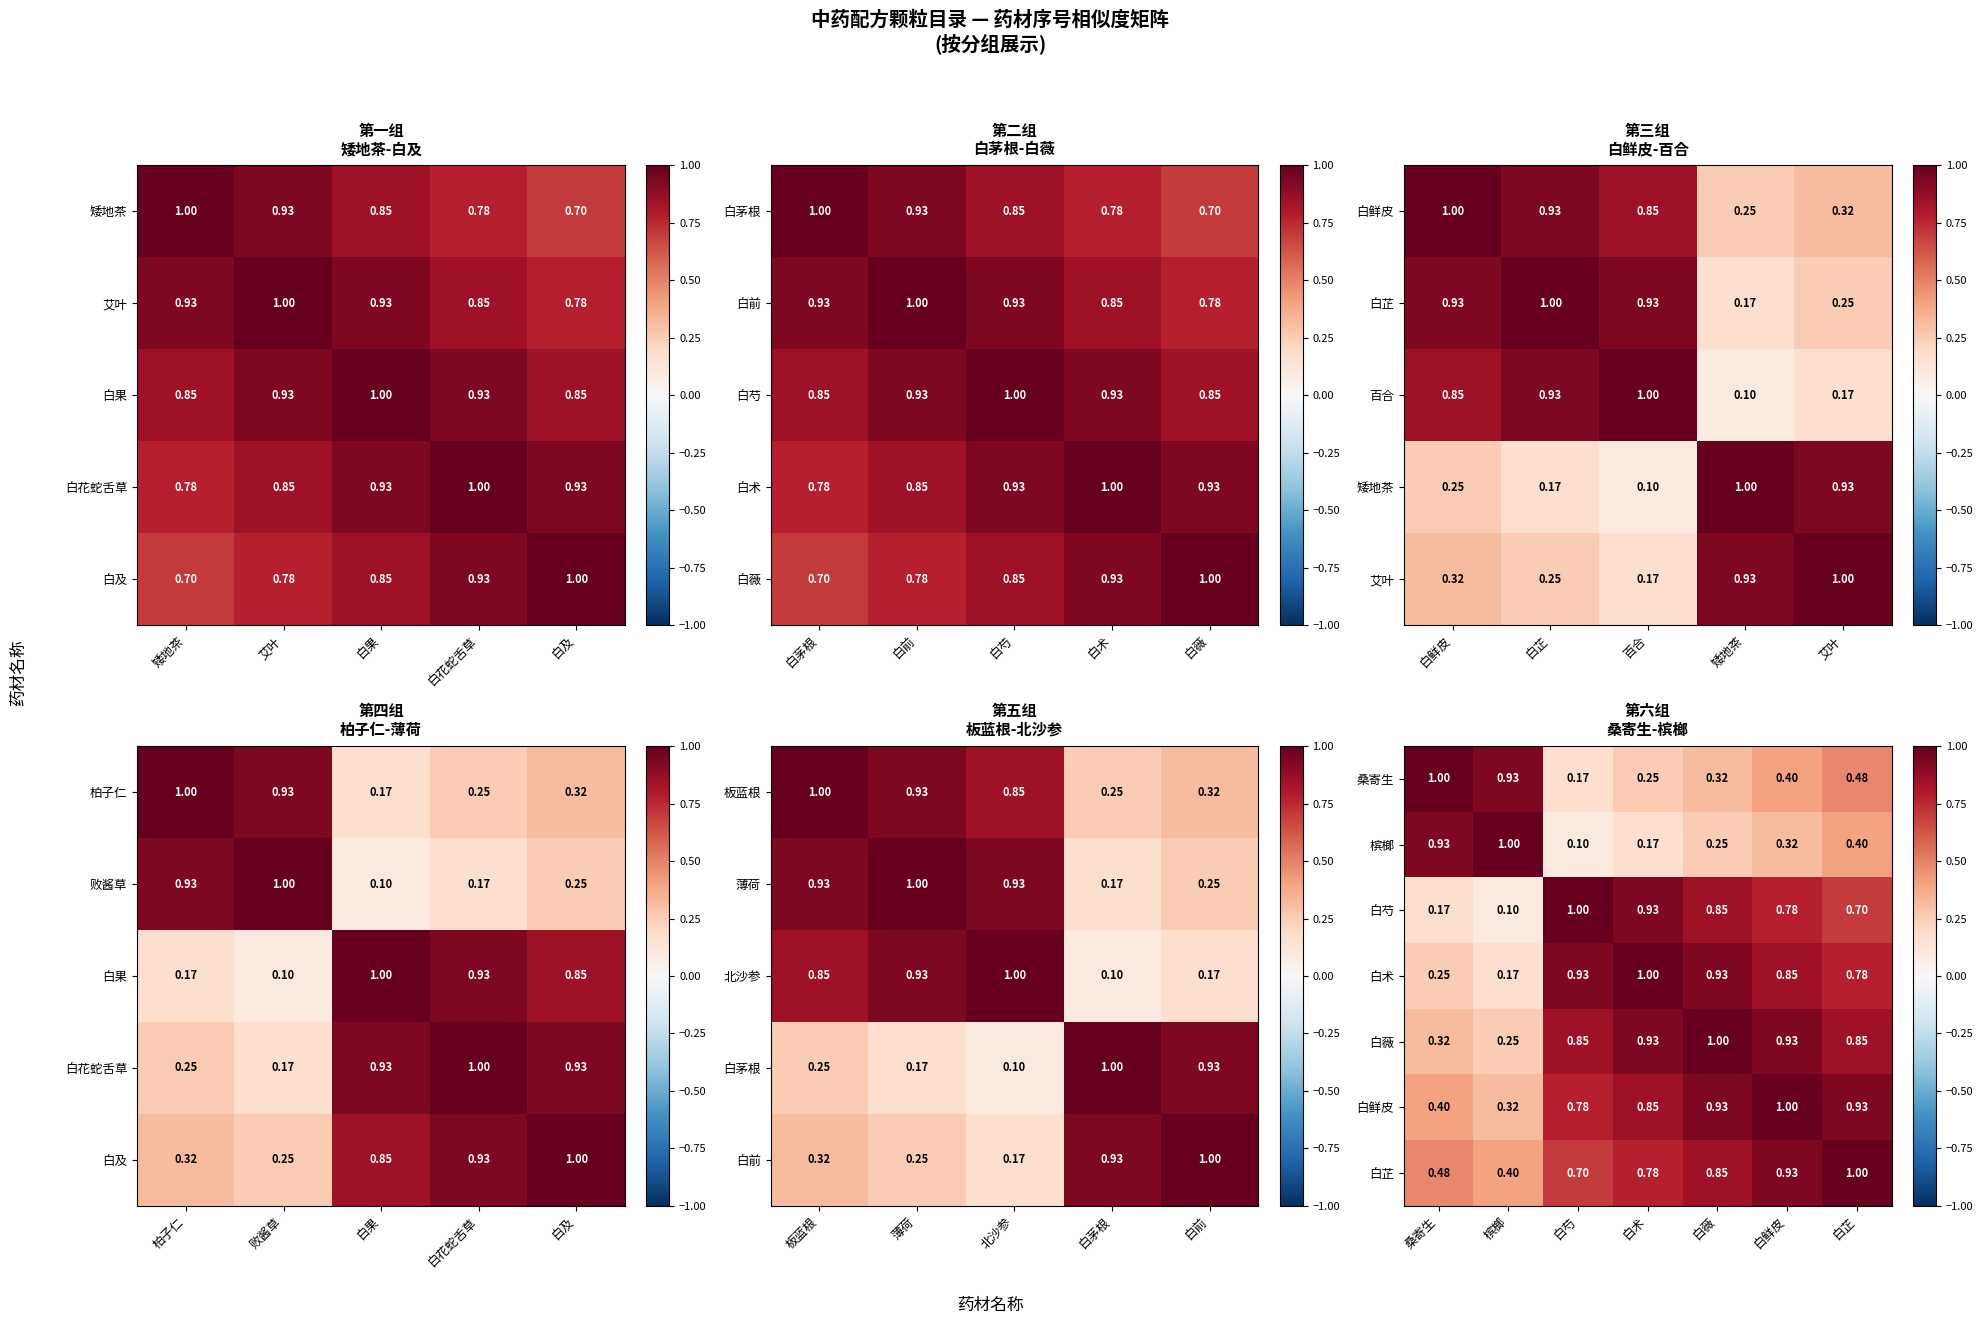

Which category has the highest value in the 百合 series?

百合